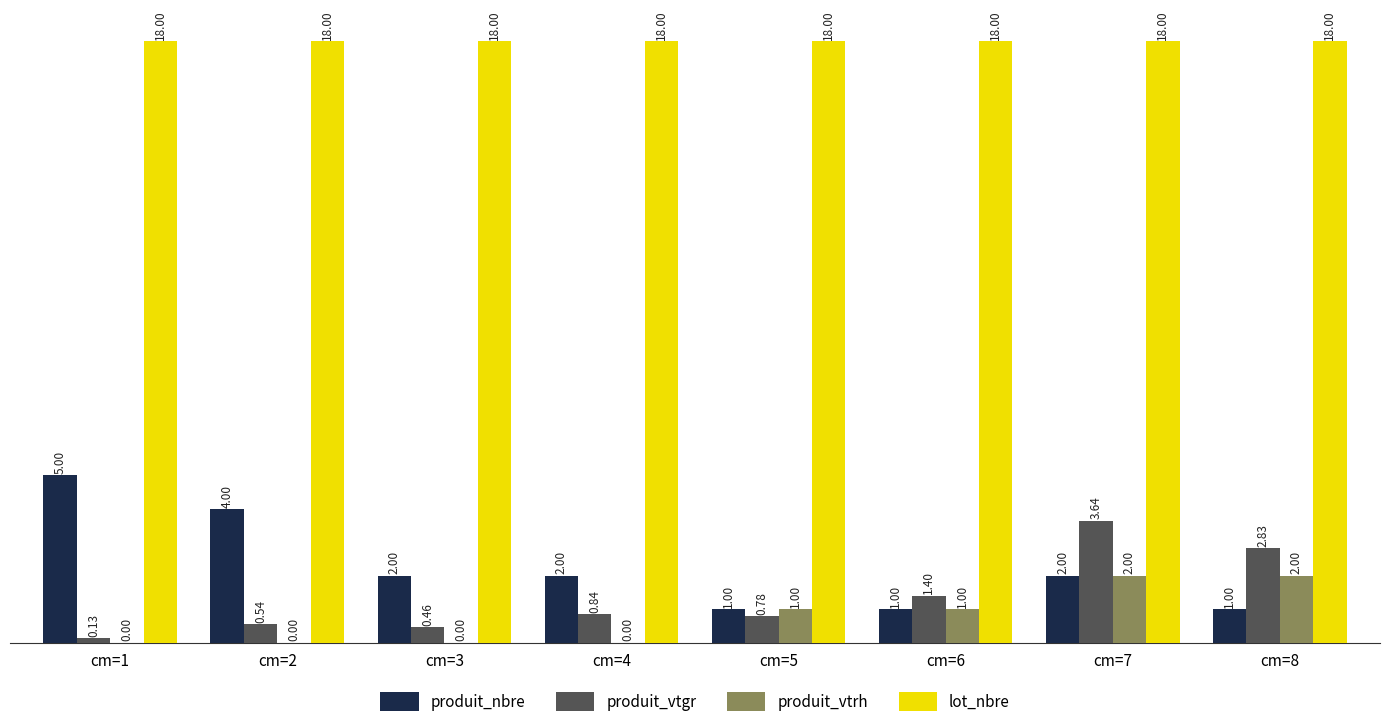

What is the total value across all series at cm=5?

20.8